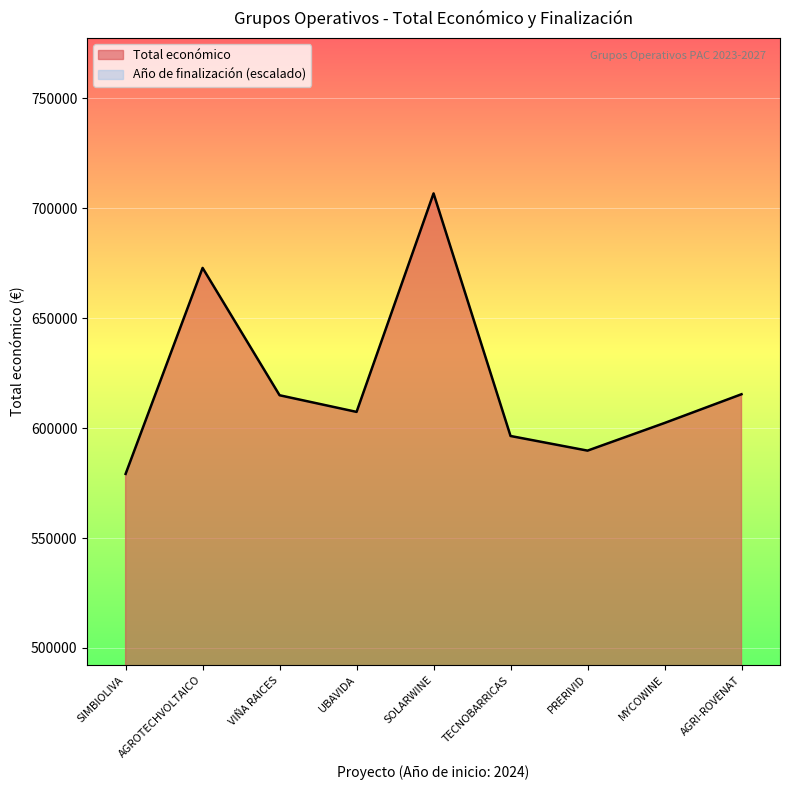

Which label corresponds to the smallest value in the chart?

TECNOBARRICAS